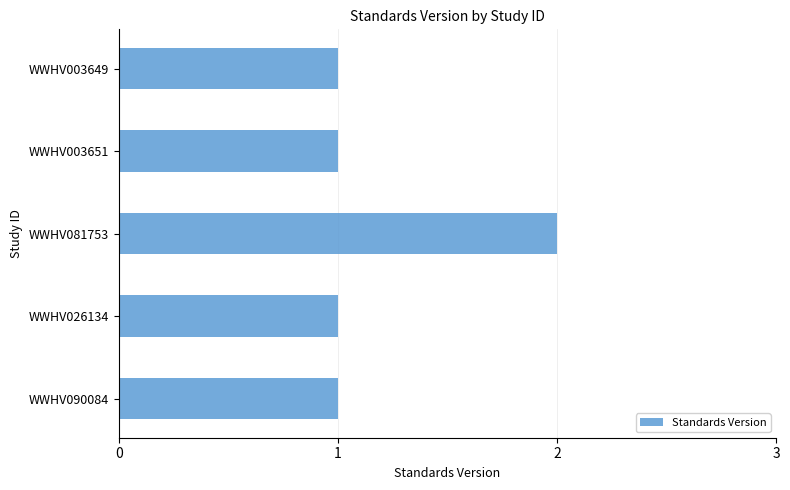

True or false: the data shows 1 at WWHV003651.

True